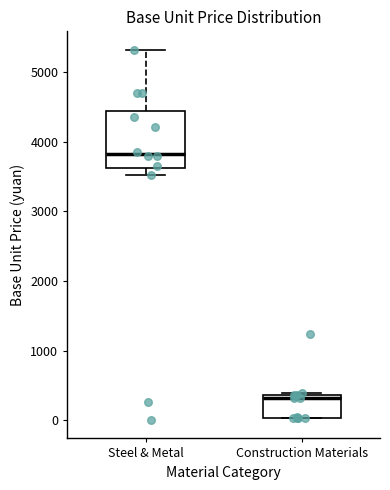

Reading left to right, transcribe this box plot: for each box, give where its median line is, the range the box spans, and where its two whiskers end, as read against the y-axis. The values are not printed on the chart, so give them approximately, as read against the axis.

Steel & Metal: median 3800, box 3600 to 4400, whiskers 3500 to 5300
Construction Materials: median 300, box 0 to 400, whiskers 0 to 400 (just above the box's upper edge)